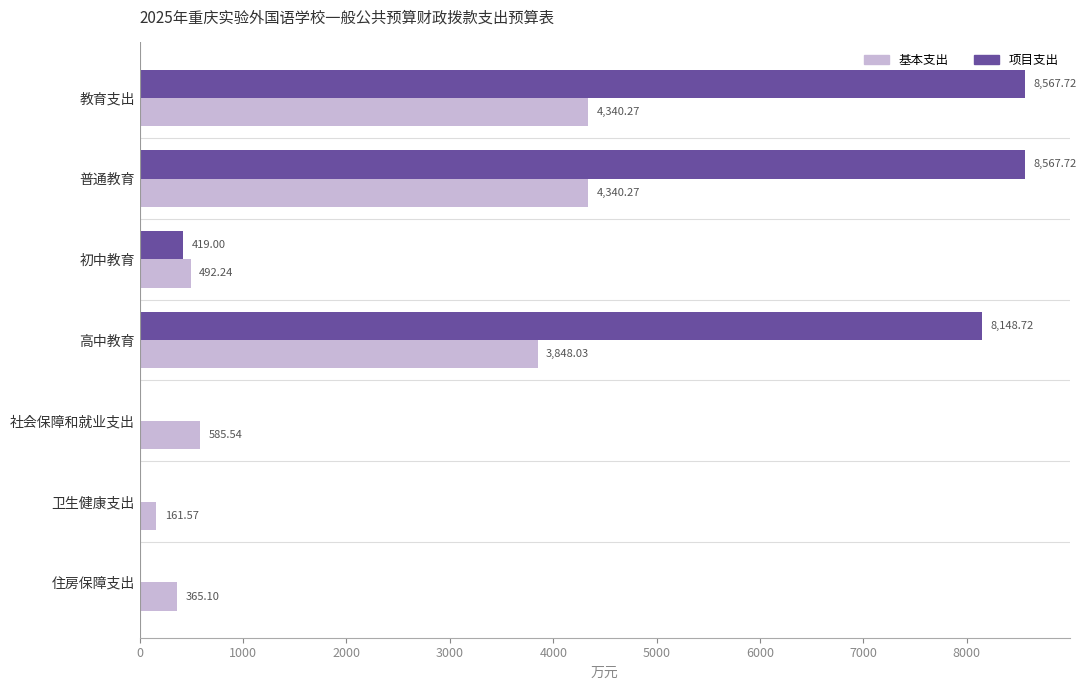

Count the number of categories in the chart.

7